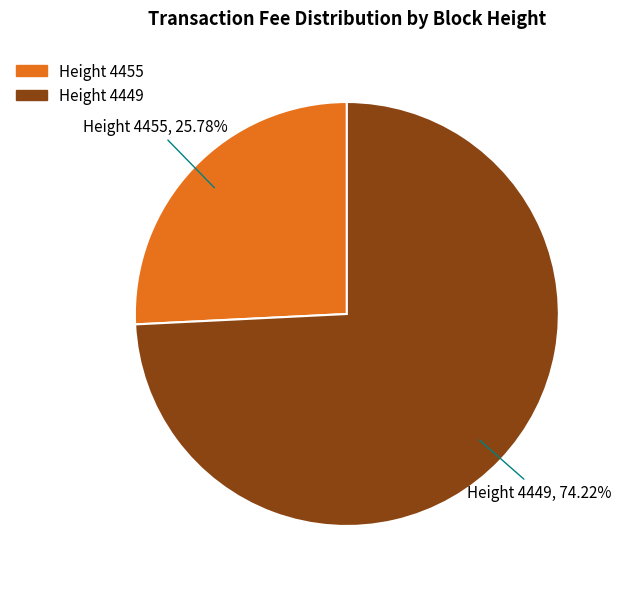

How many slices are in this pie chart?

2